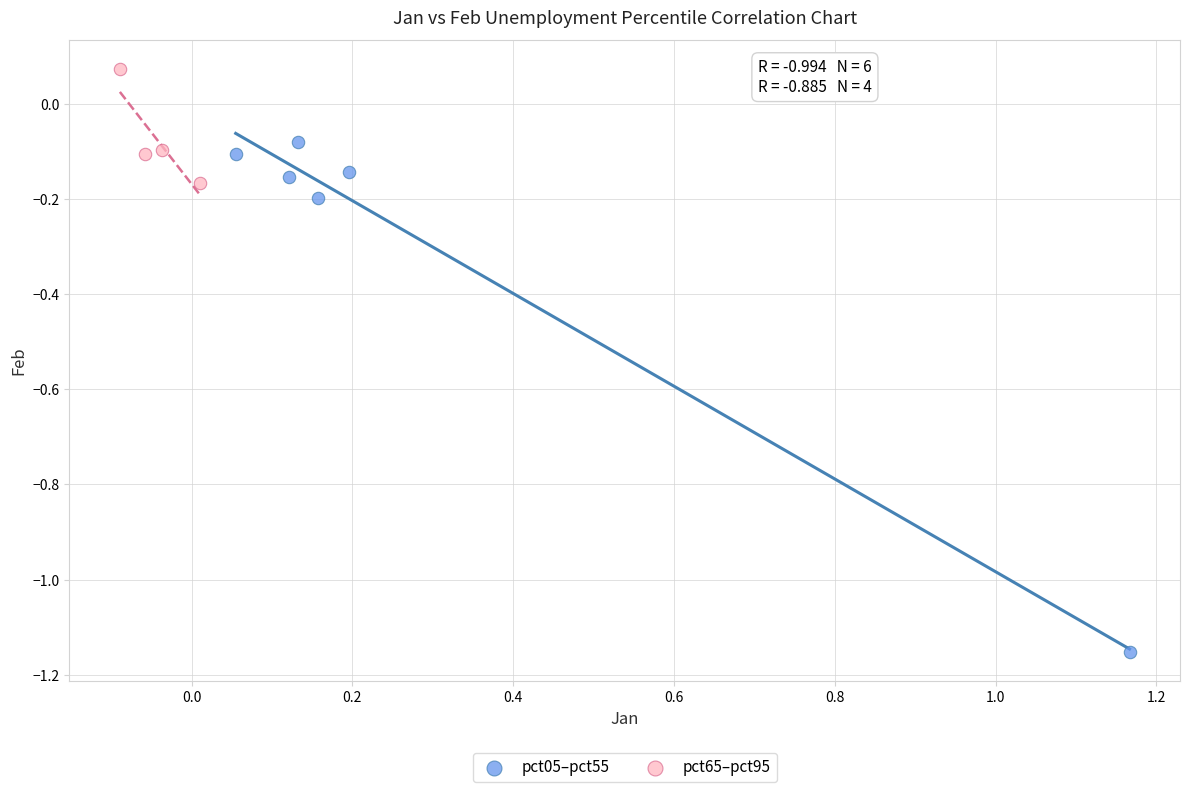

Which series has the largest Y range (max minus min)?

pct05–pct55